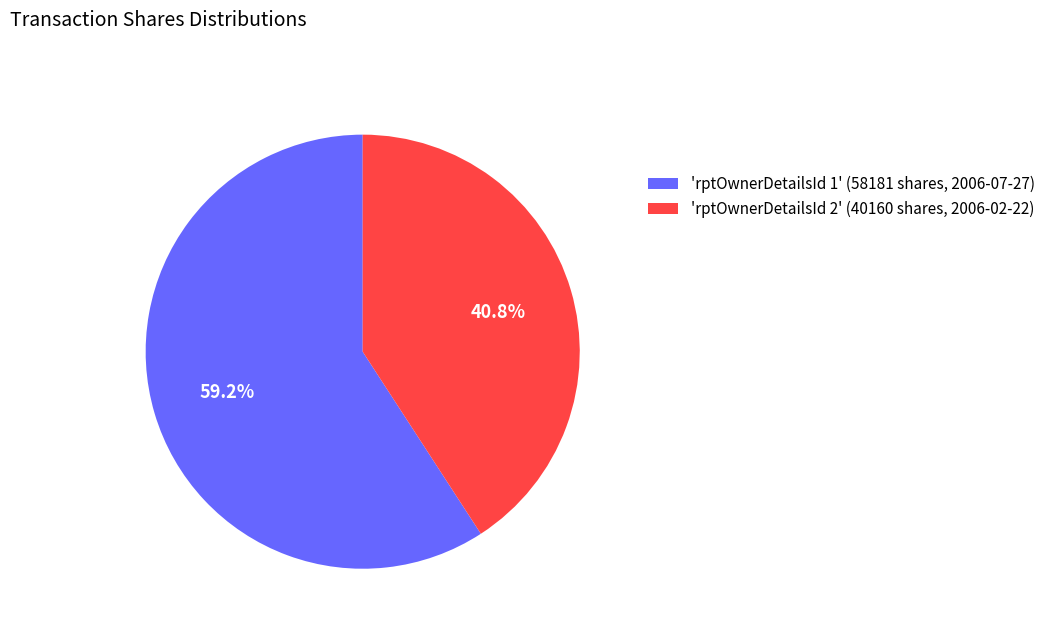

Rank the categories by value from highest to lowest.

'rptOwnerDetailsId 1' (58181 shares, 2006-07-27), 'rptOwnerDetailsId 2' (40160 shares, 2006-02-22)